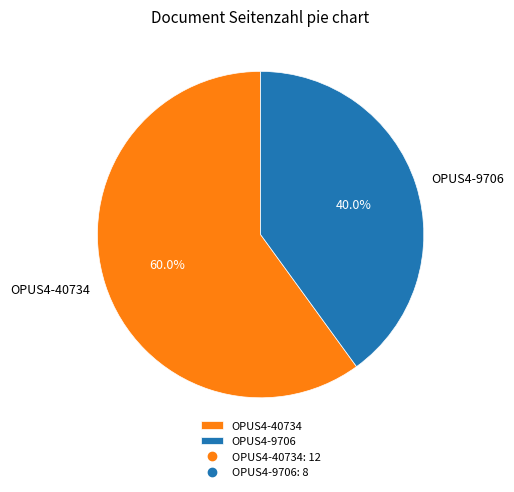

Is it true that OPUS4-40734 is 48% of the pie?

False